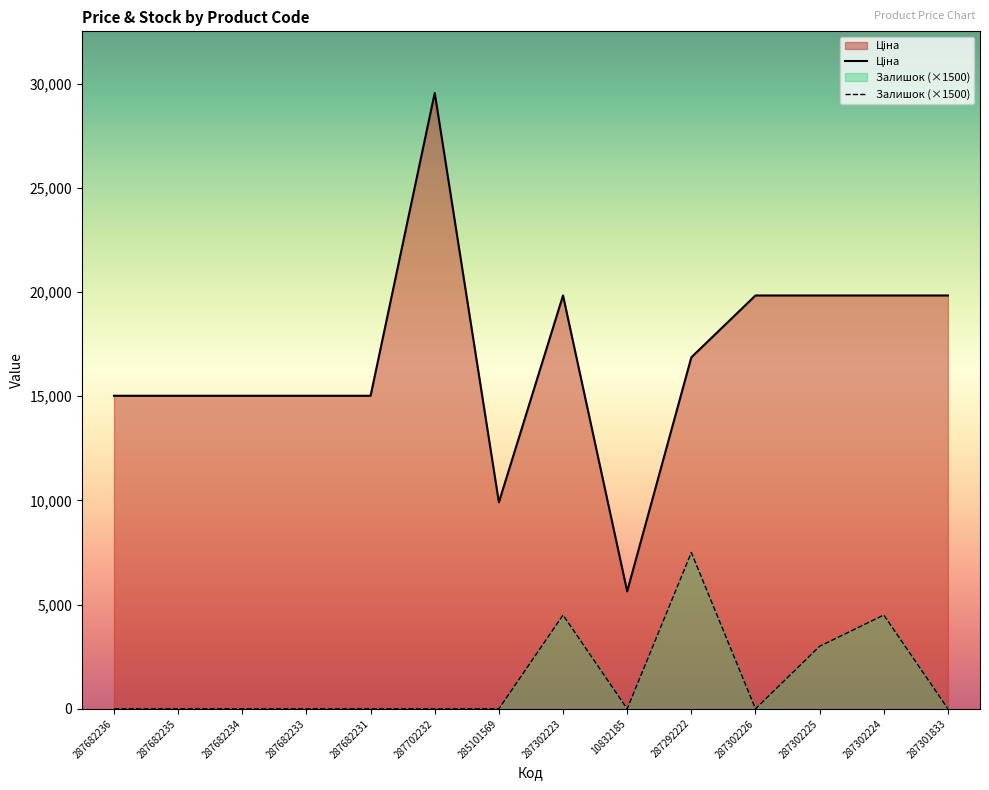

Where is the first local minimum for Ціна?

285101569